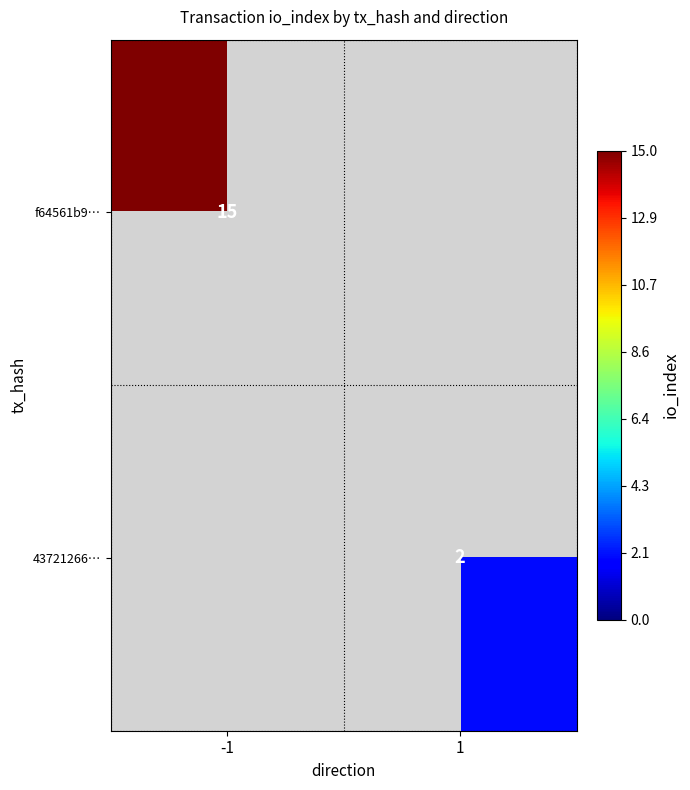

Which category has the lowest value across all series?

1